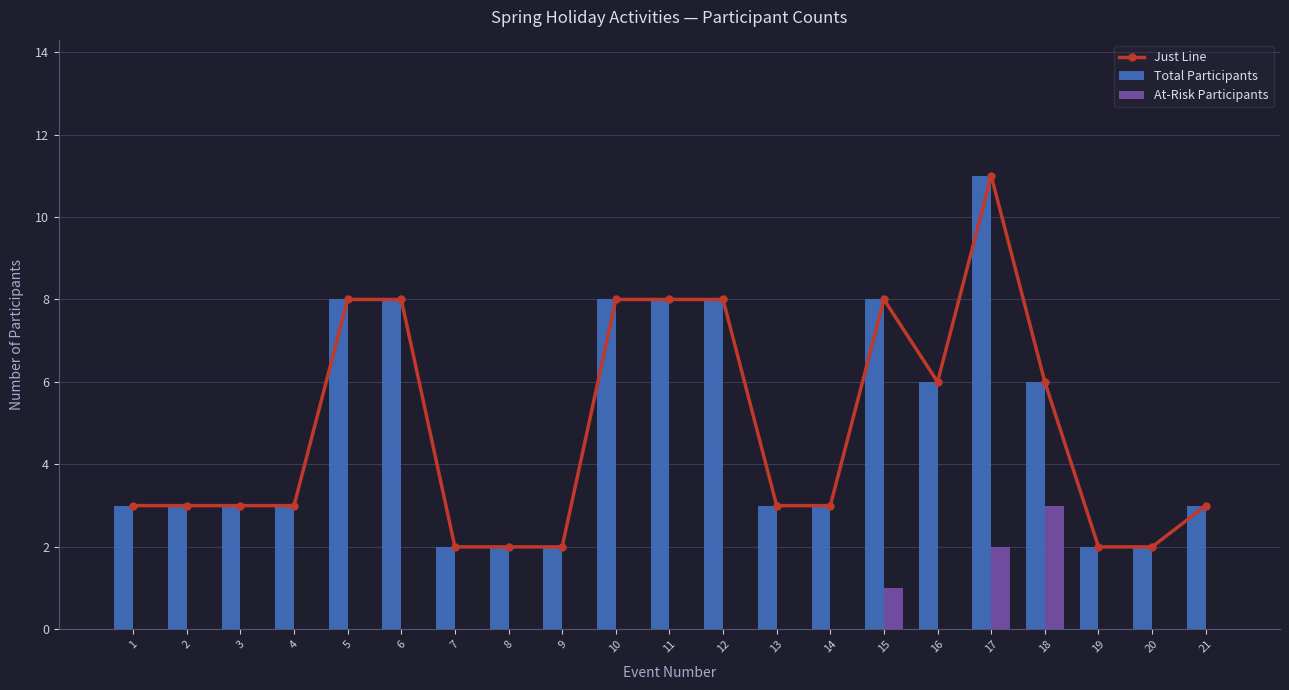

Which has a higher value, 19 or 18?

18